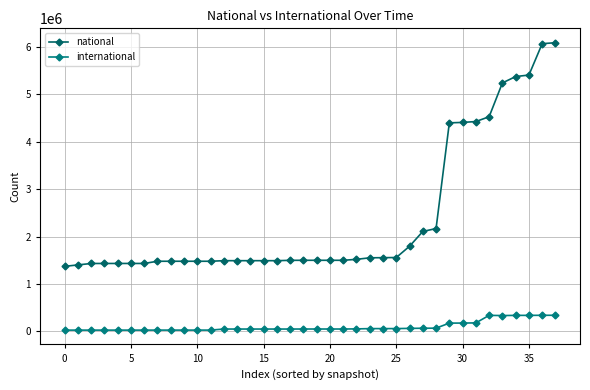

True or false: international and national intersect in this chart.

False